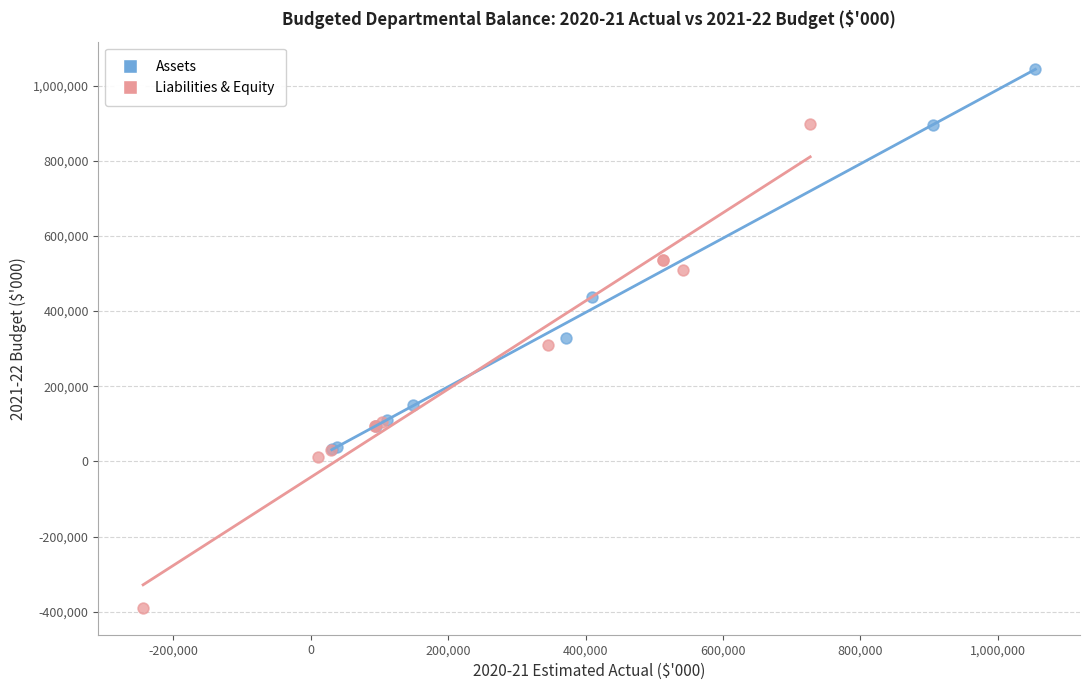

What are all the series names shown in the legend?

Assets, Liabilities & Equity